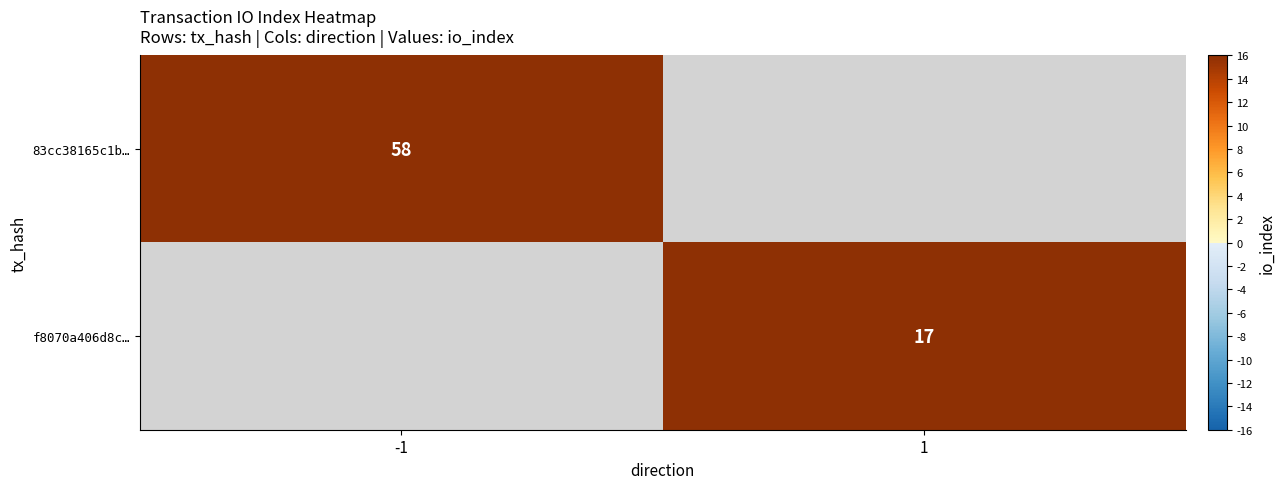

The 83cc38165c1b… series shows 14 at -1. True or false?

False